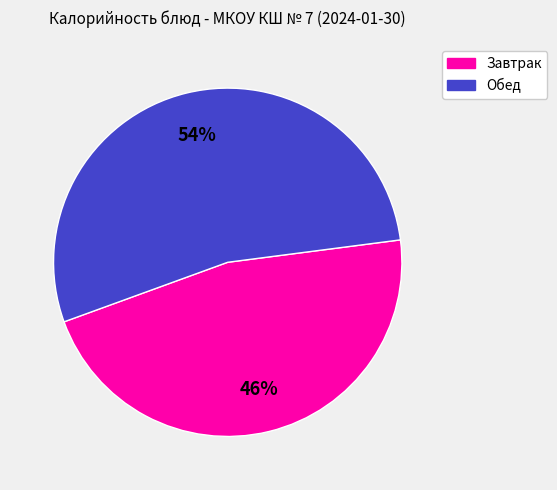

Does any single category account for the majority?

Yes